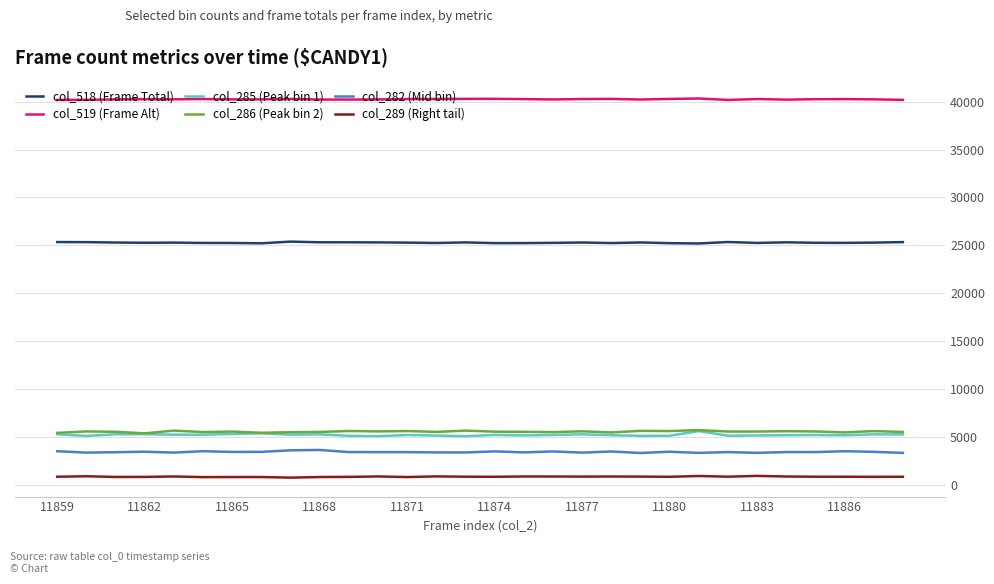

What is the greatest value displayed?

40340